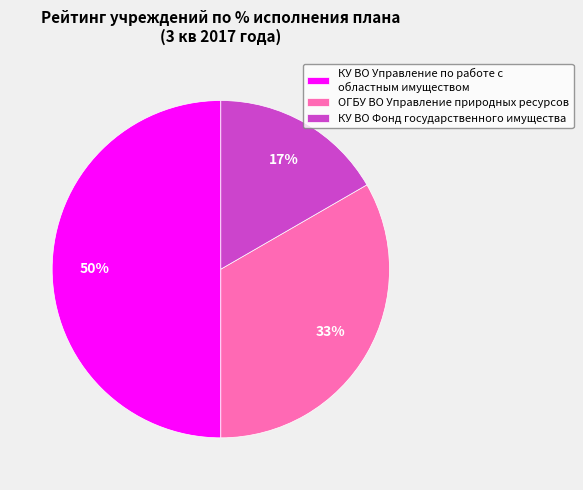

To the nearest percent, what is the combined percentage of КУ ВО Фонд государственного имущества and КУ ВО Управление по работе с областным имуществом?

67%